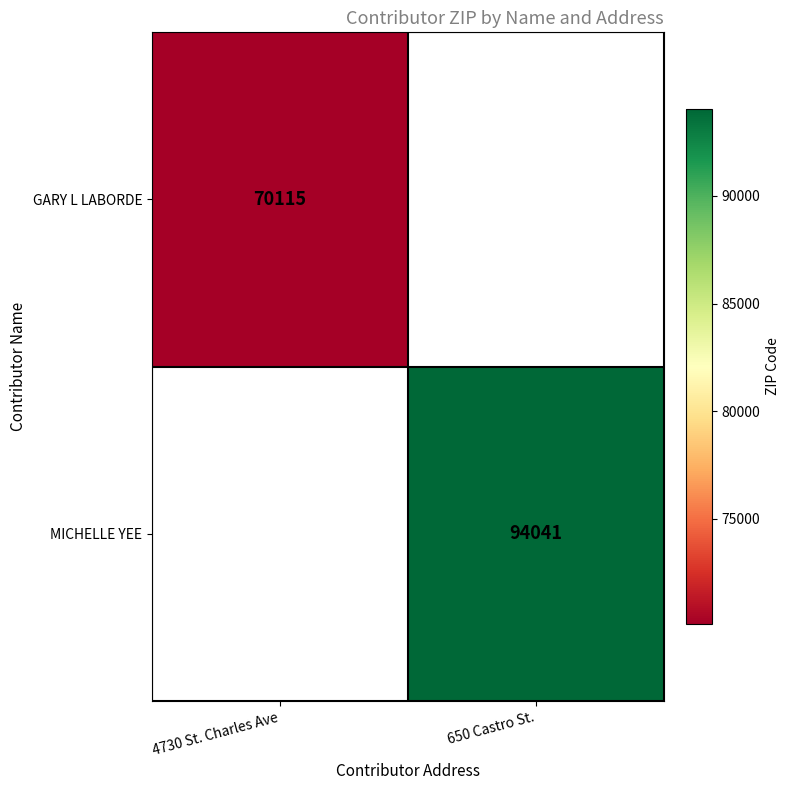

The GARY L LABORDE series shows 105530 at 4730 St. Charles Ave. True or false?

False